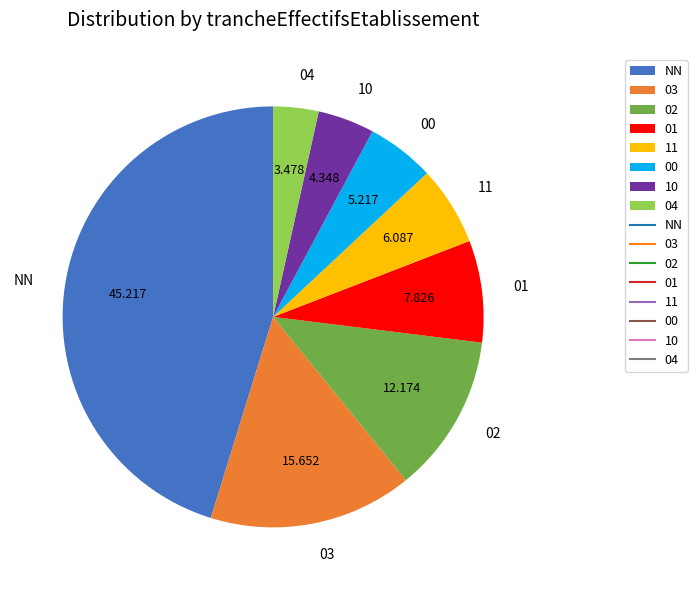

Which category has the biggest portion of the pie?

NN